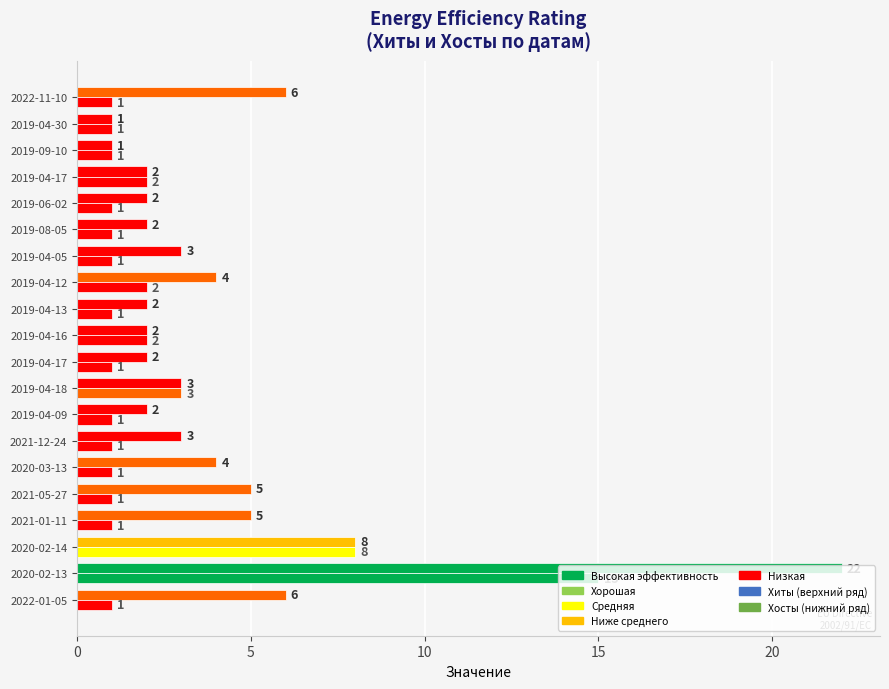

Count the number of data series in this chart.

2